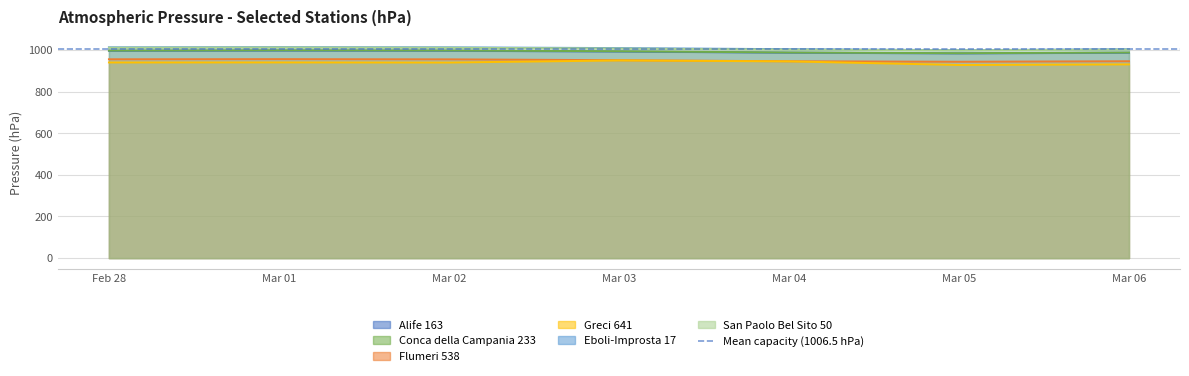

Reading right to left, extract all data points from this chart.

Alife 163: 986.4	983.1	986.6	992.0	995.8	996.5	995.7
Conca della Campania 233: 987.5	984.2	987.6	993.5	997.3	998.3	996.9
Flumeri 538: 945.6	943.1	945.5	950.5	954.7	955.7	955.0
Greci 641: 930.5	927.6	945.0	949.4	939.3	939.9	939.7
Eboli-Improsta 17: 1003.1	998.8	1003.4	1008.7	1012.3	1013.1	1012.3
San Paolo Bel Sito 50: 1001.5	997.7	1001.5	1006.5	1010.5	1011.7	1010.6